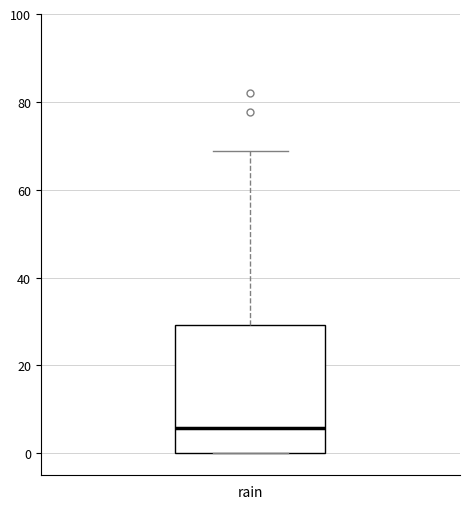

Read this box plot against the y-axis: the position of the median line, the range covered by the box, and the ends of both whiskers. The values are not printed on the chart, so give them approximately, as read against the axis.

median 6, box 0 to 30, whiskers 0 to 68